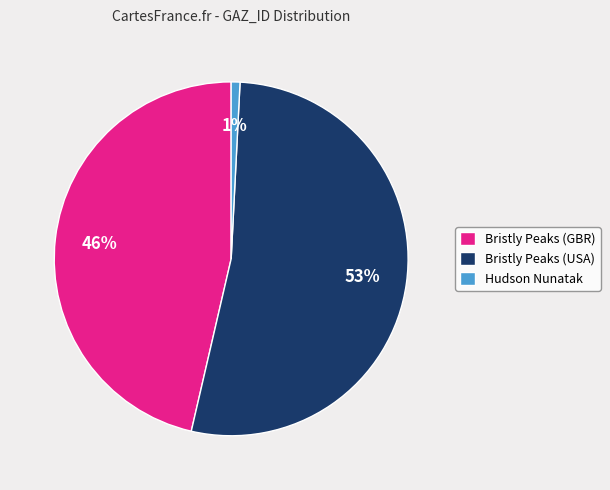

How many segments does this pie chart have?

3